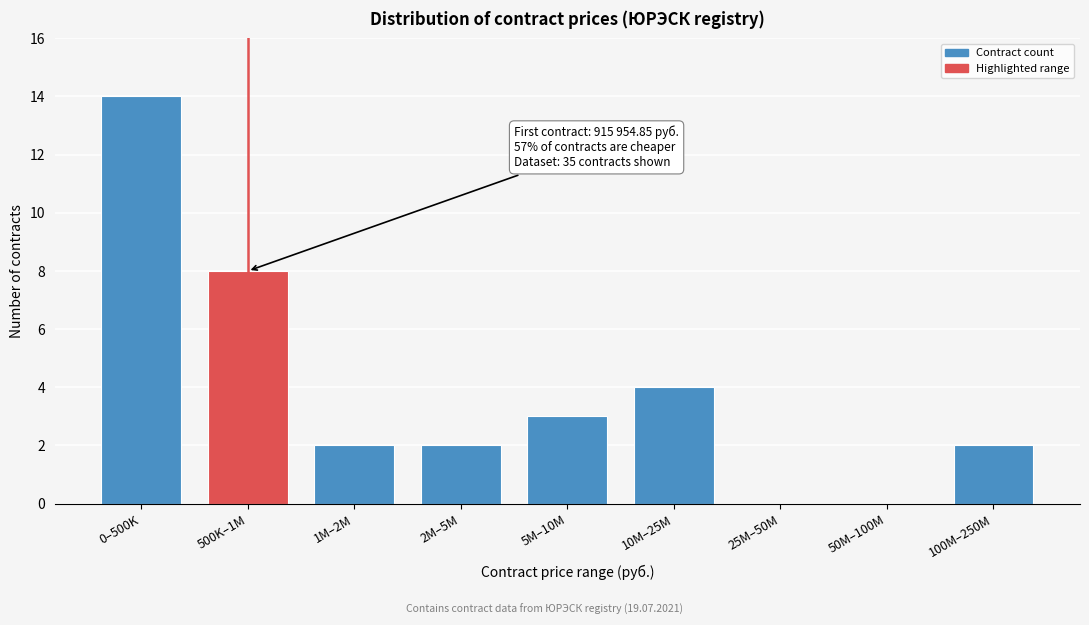

Reading left to right, extract all data points from this chart.

0–500K=14	500K–1M=8	1M–2M=2	2M–5M=2	5M–10M=3	10M–25M=4	25M–50M=0	50M–100M=0	100M–250M=2